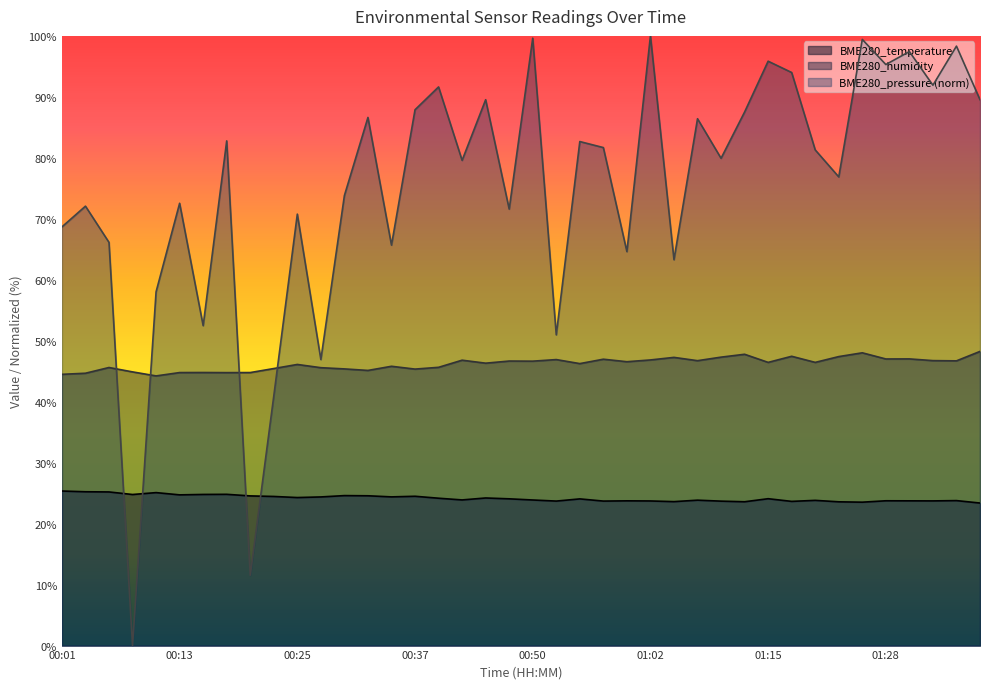

Does the chart display data point markers on the line(s)?

No